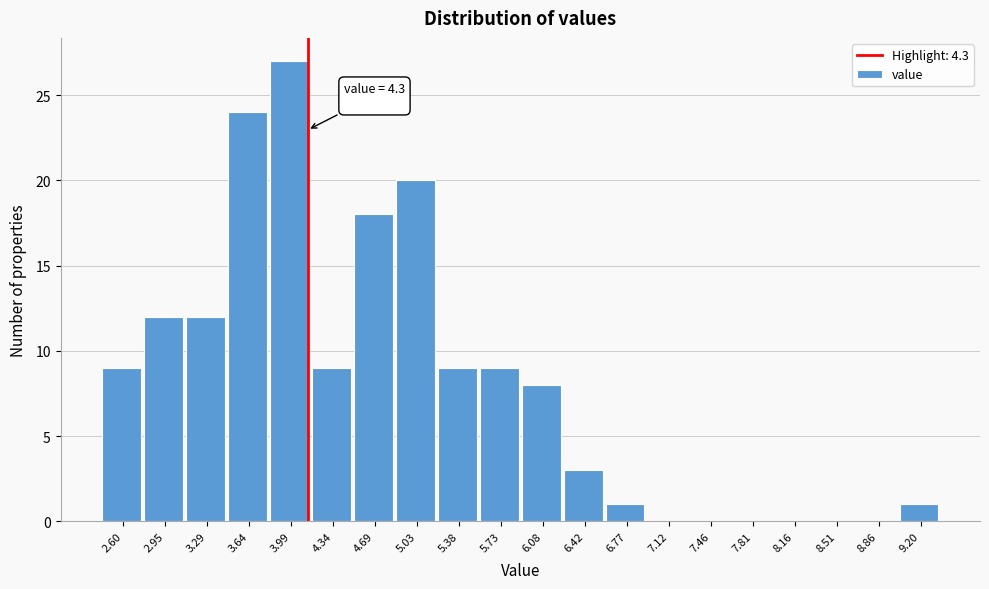

Reading left to right, what are all the values shown in this chart?

2.60=9	2.95=12	3.29=12	3.64=24	3.99=27	4.34=9	4.69=18	5.03=20	5.38=9	5.73=9	6.08=8	6.42=3	6.77=1	7.12=0	7.46=0	7.81=0	8.16=0	8.51=0	8.86=0	9.20=1